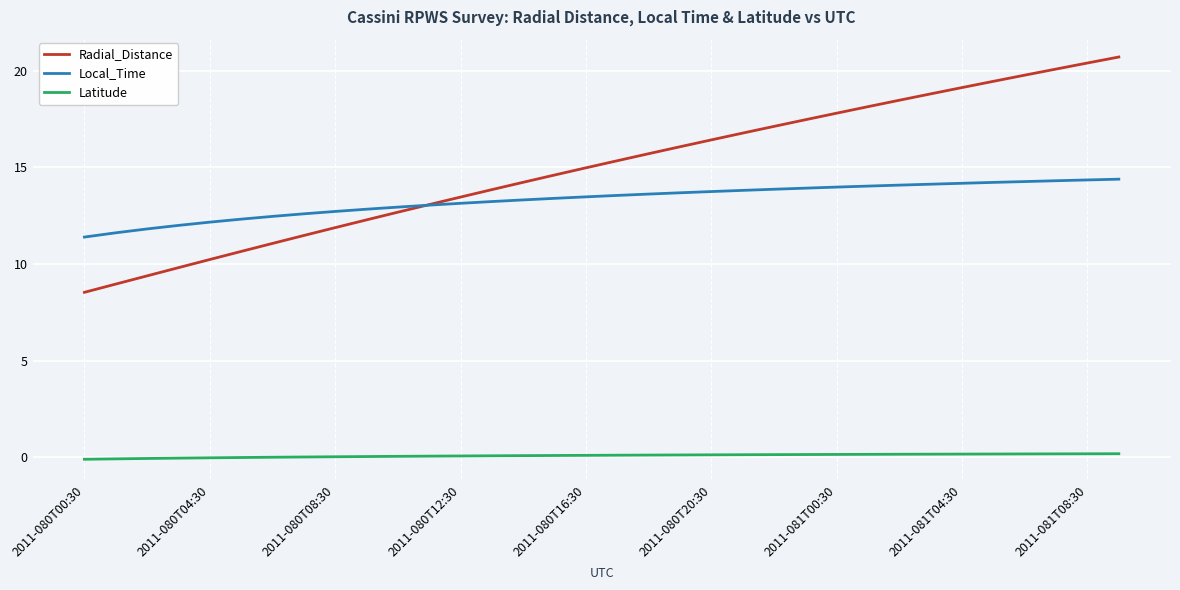

True or false: Radial_Distance and Local_Time cross at least once.

True